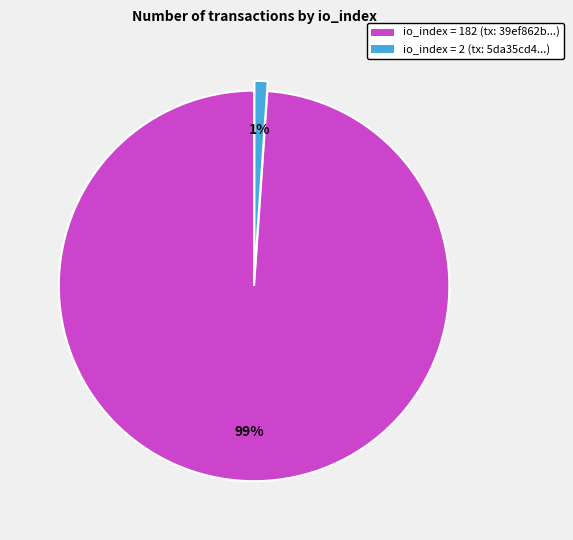

To the nearest percent, what is the average slice percentage?

50%